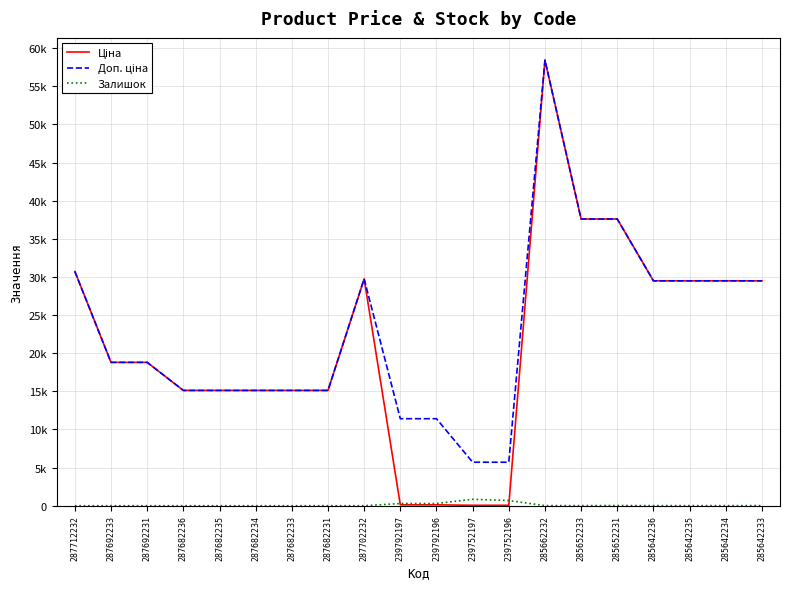

True or false: Залишок and Доп. ціна intersect in this chart.

False